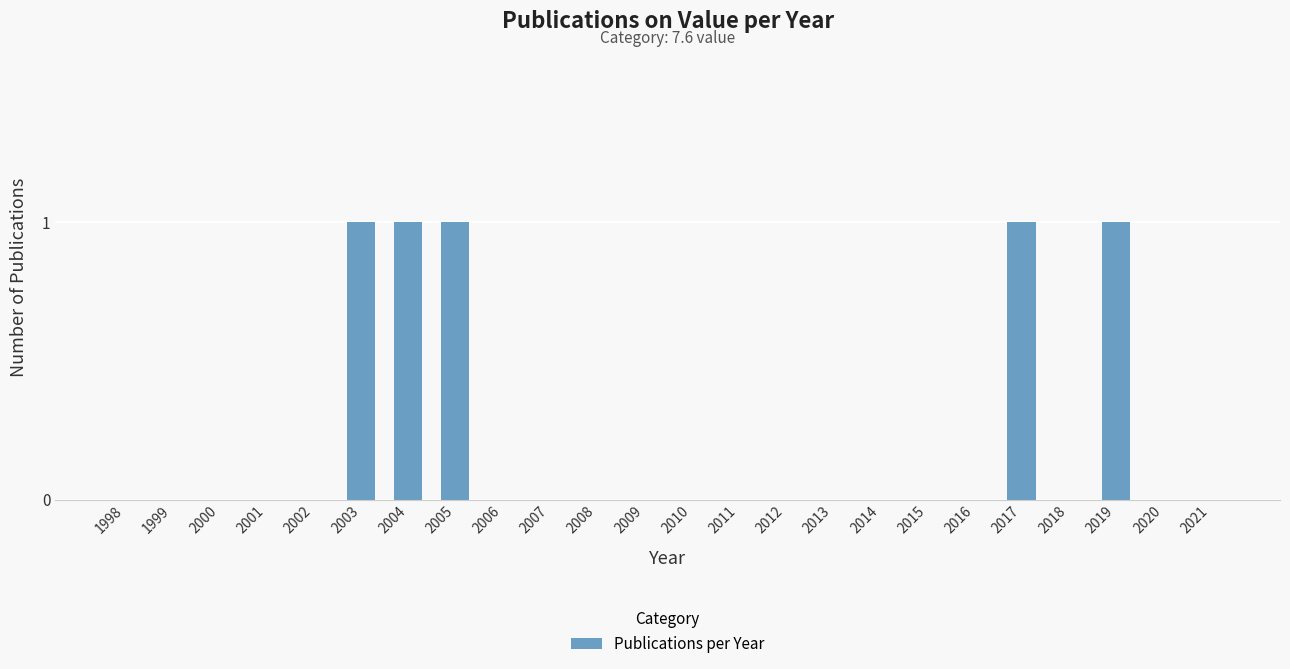

Is it true that the value at 2017 is 1?

True